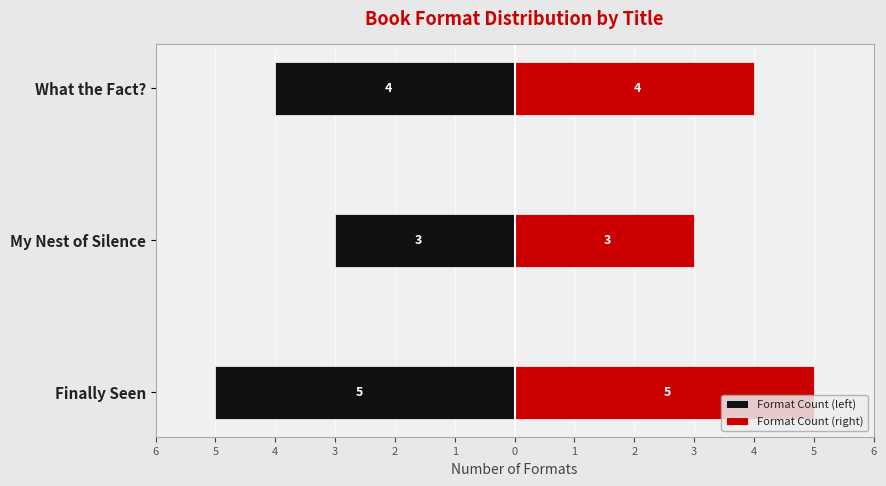

What is the value of the Format Count (right) bar at the 3rd from the left?

4